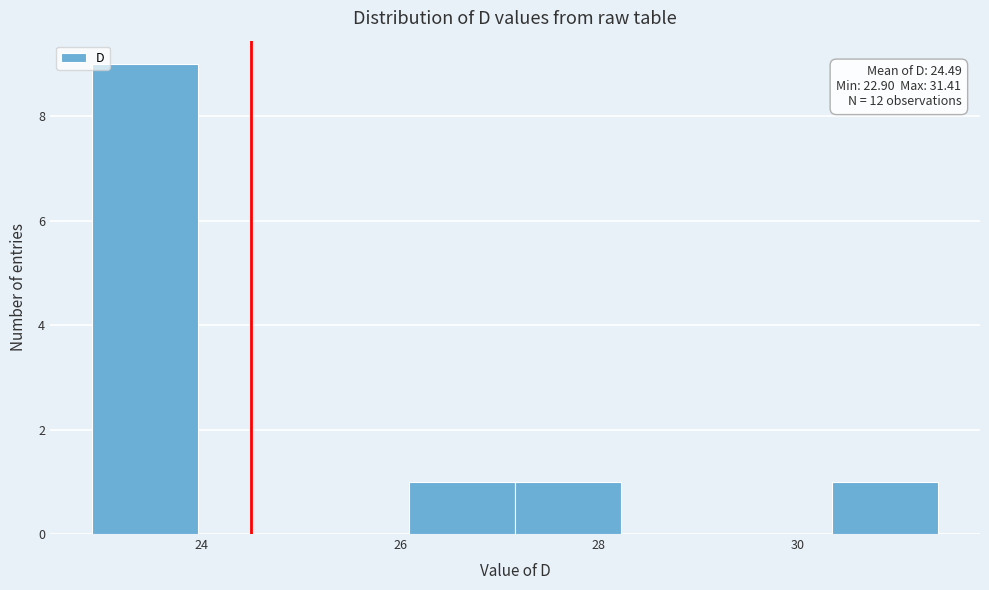

Which range on the x-axis has the tallest bar?

23.0 to 24.0